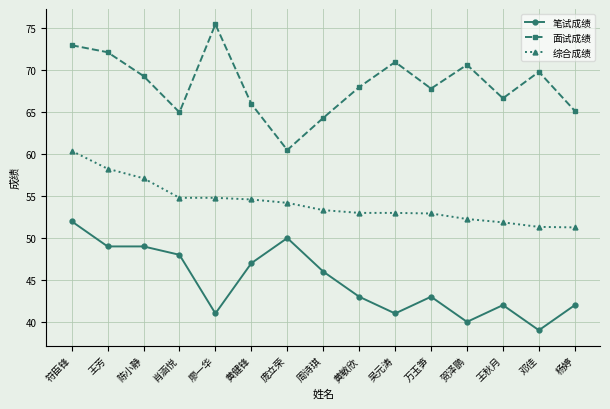

Rank the series by their average value, from highest to lowest.

面试成绩, 综合成绩, 笔试成绩